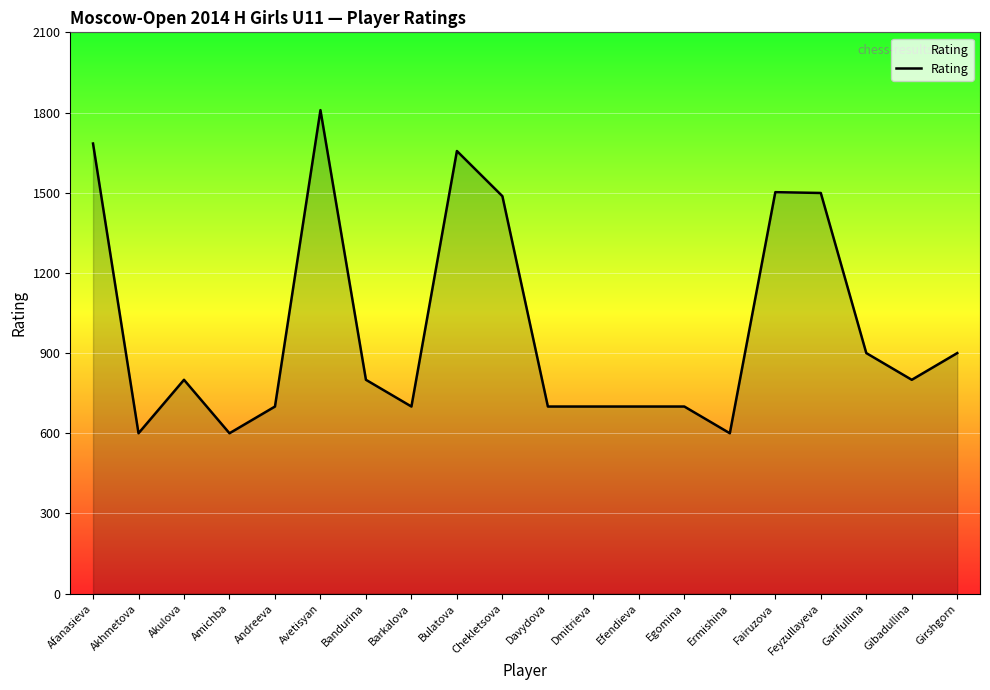

What is the change in value from Afanasieva to Girshgorn?

-784